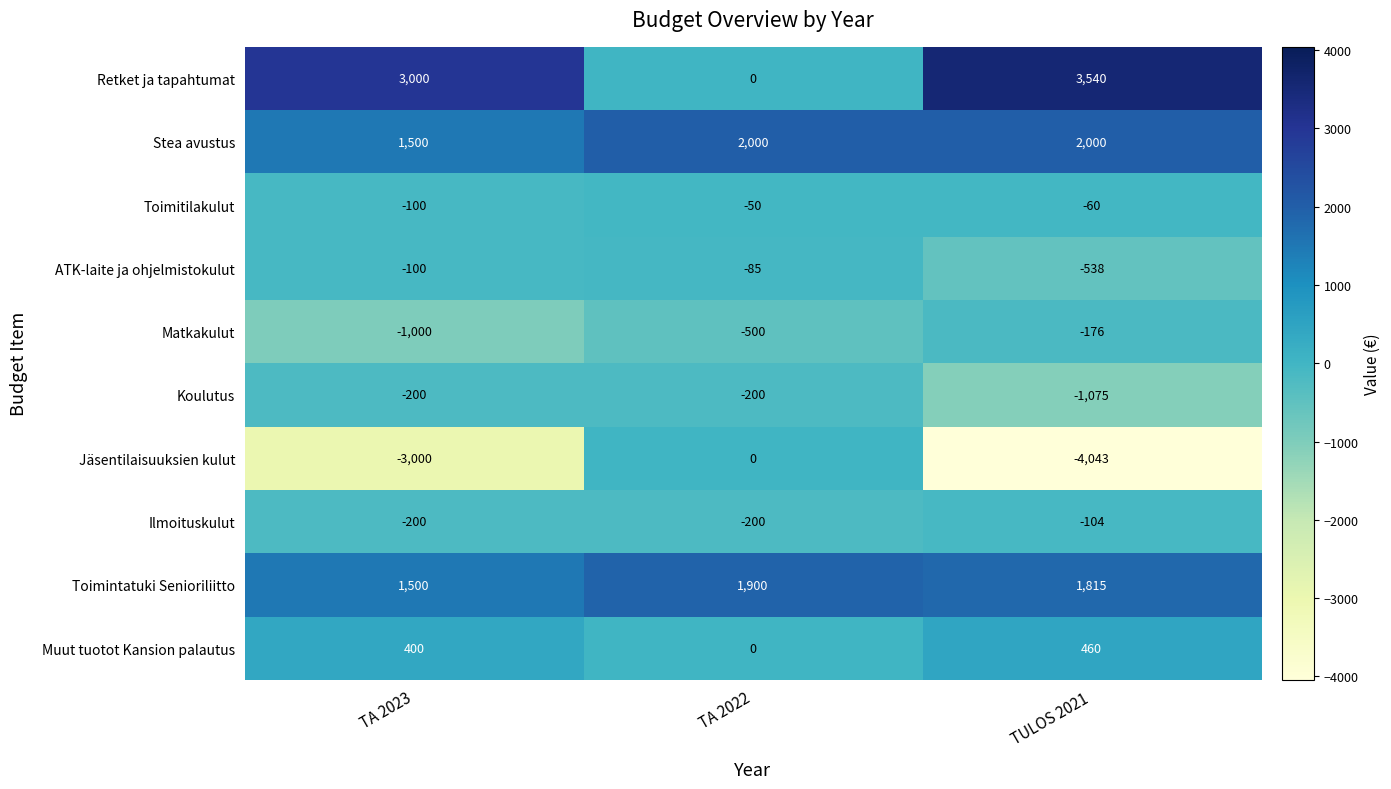

Which series has the widest spread of values?

Jäsentilaisuuksien kulut